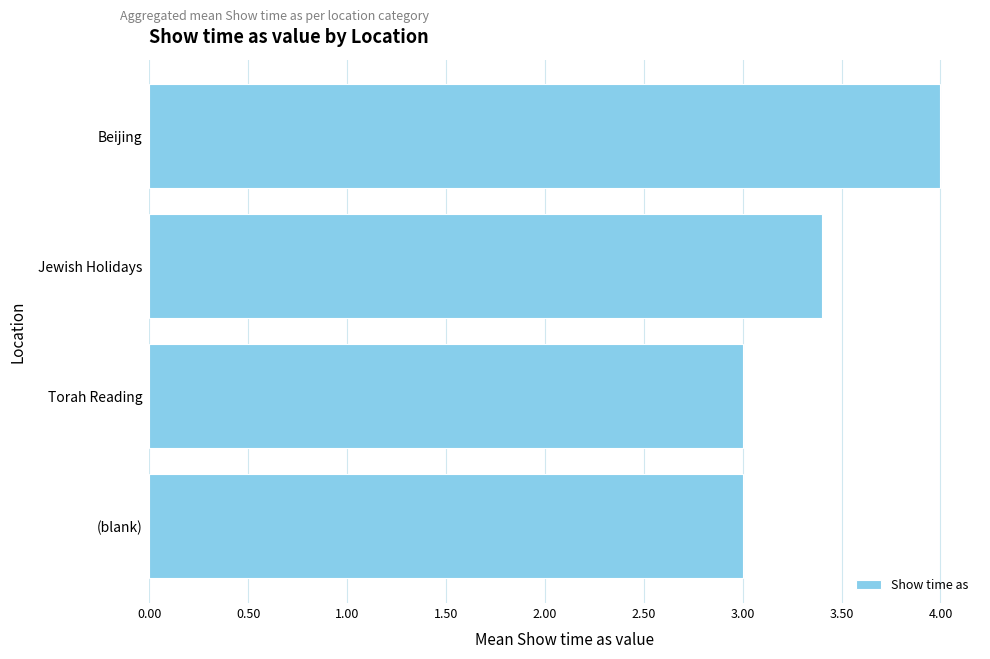

How many values are between 3 and 4?

4